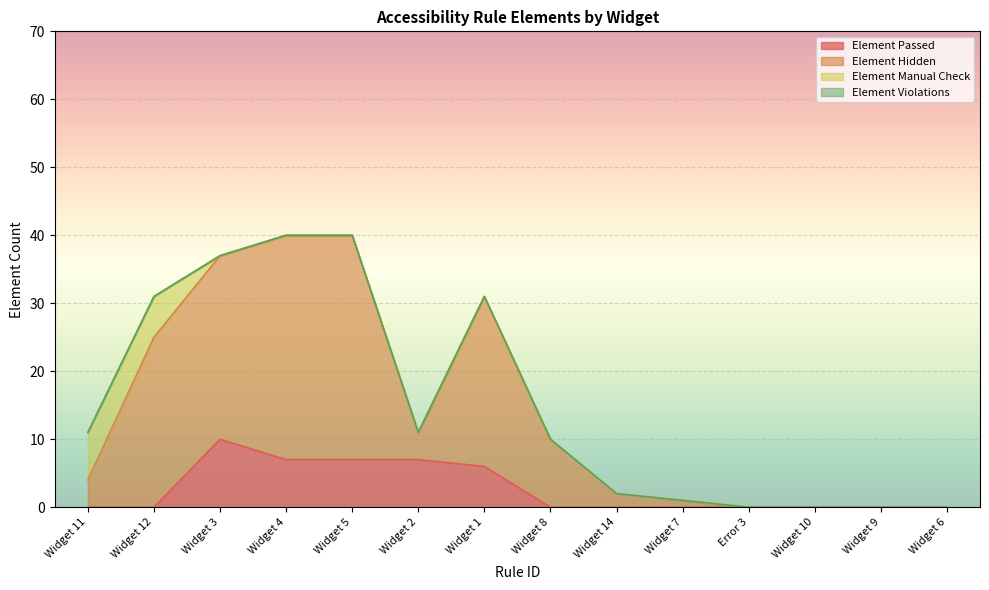

The value of Element Passed at Widget 5 is 7. True or false?

True